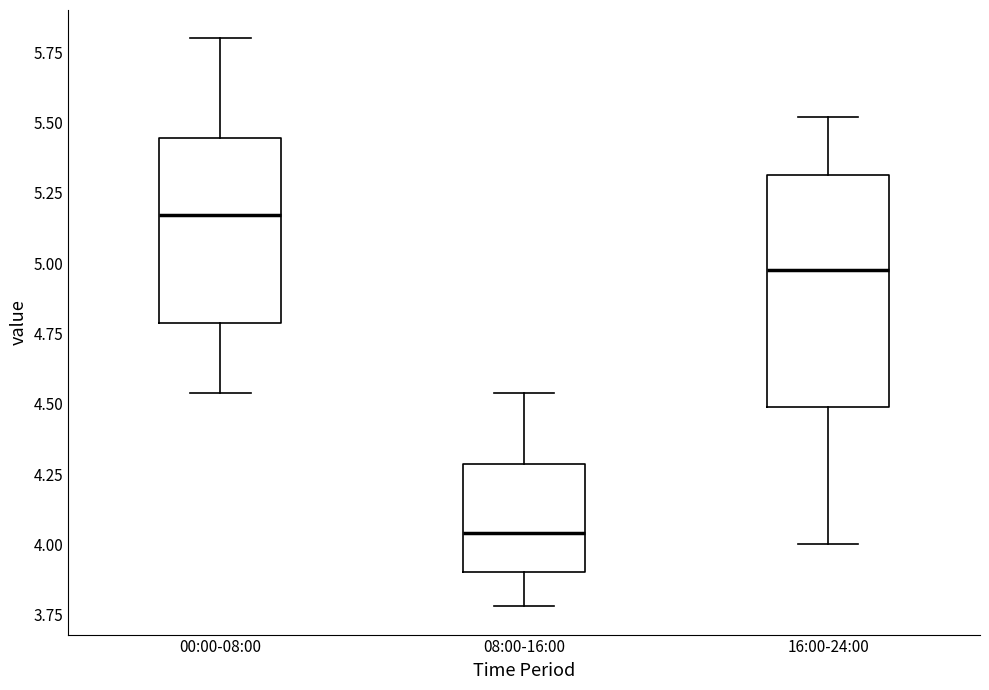

Reading left to right, transcribe this box plot: for each box, give where its median line is, the range the box spans, and where its two whiskers end, as read against the y-axis. The values are not printed on the chart, so give them approximately, as read against the axis.

00:00-08:00: median 5.15, box 4.80 to 5.45, whiskers 4.55 to 5.80
08:00-16:00: median 4.05, box 3.90 to 4.30, whiskers 3.80 to 4.55
16:00-24:00: median 5.00, box 4.50 to 5.30, whiskers 4.00 to 5.50